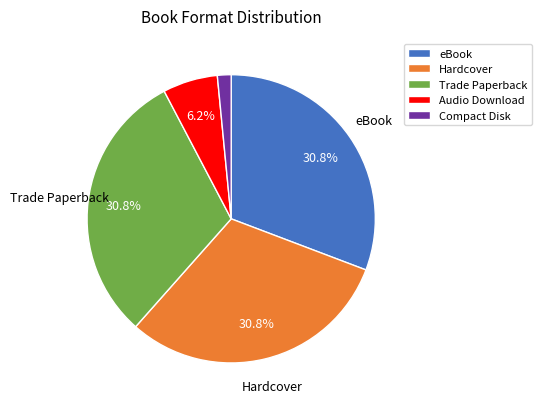

Count the number of slices in the pie.

5